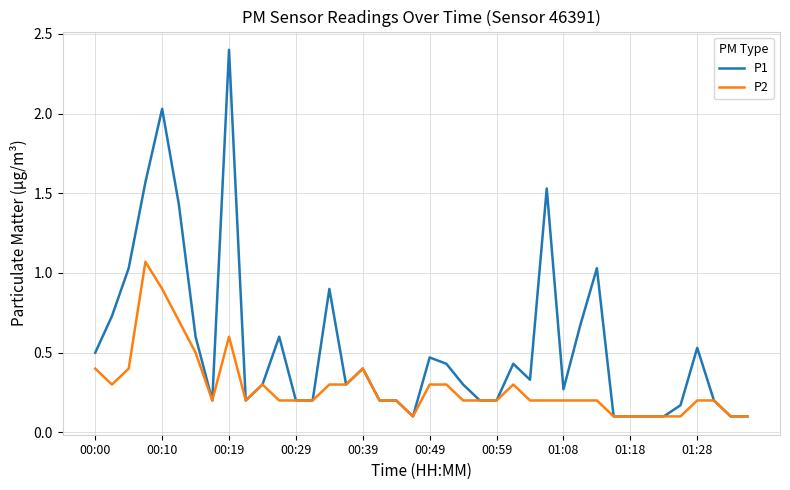

At how many categories does at least one series exceed 1?

7